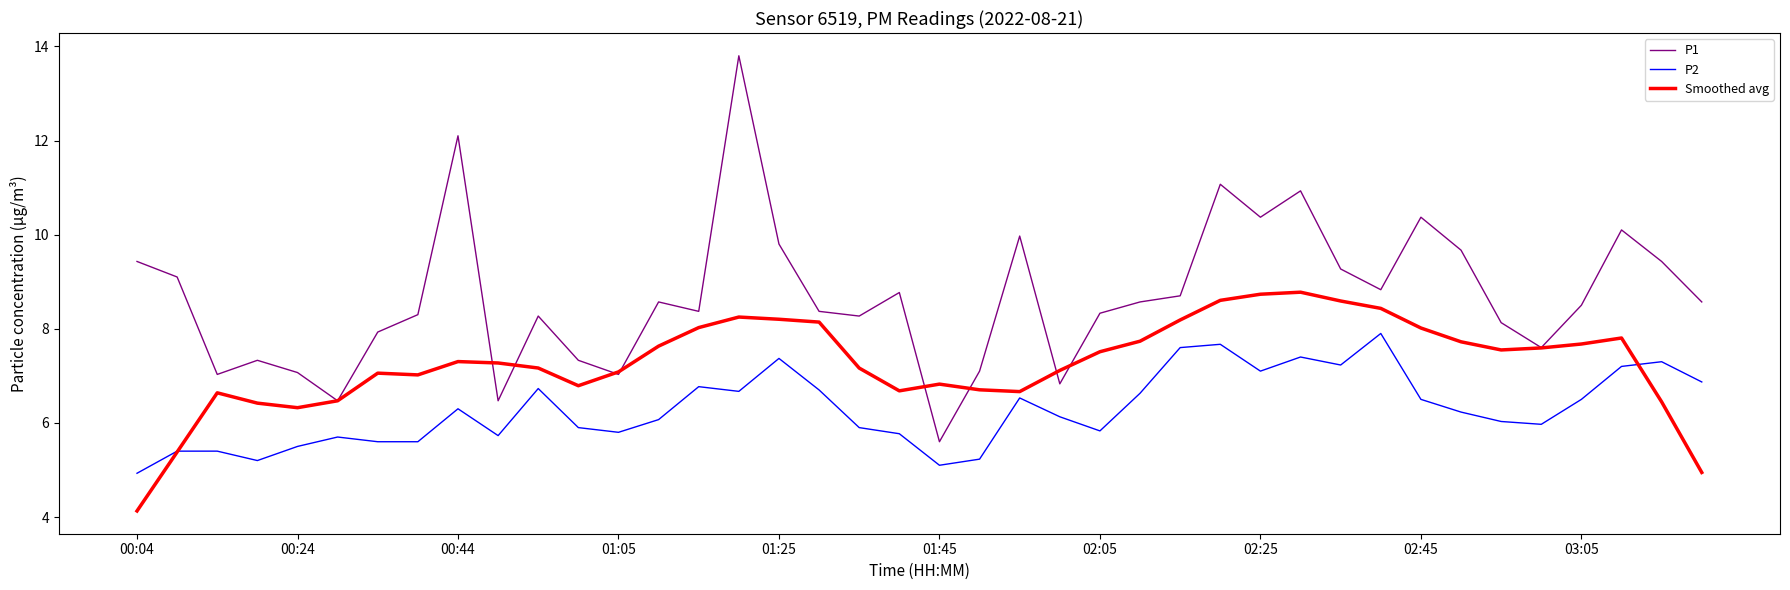

Which series has the widest spread of values?

P1